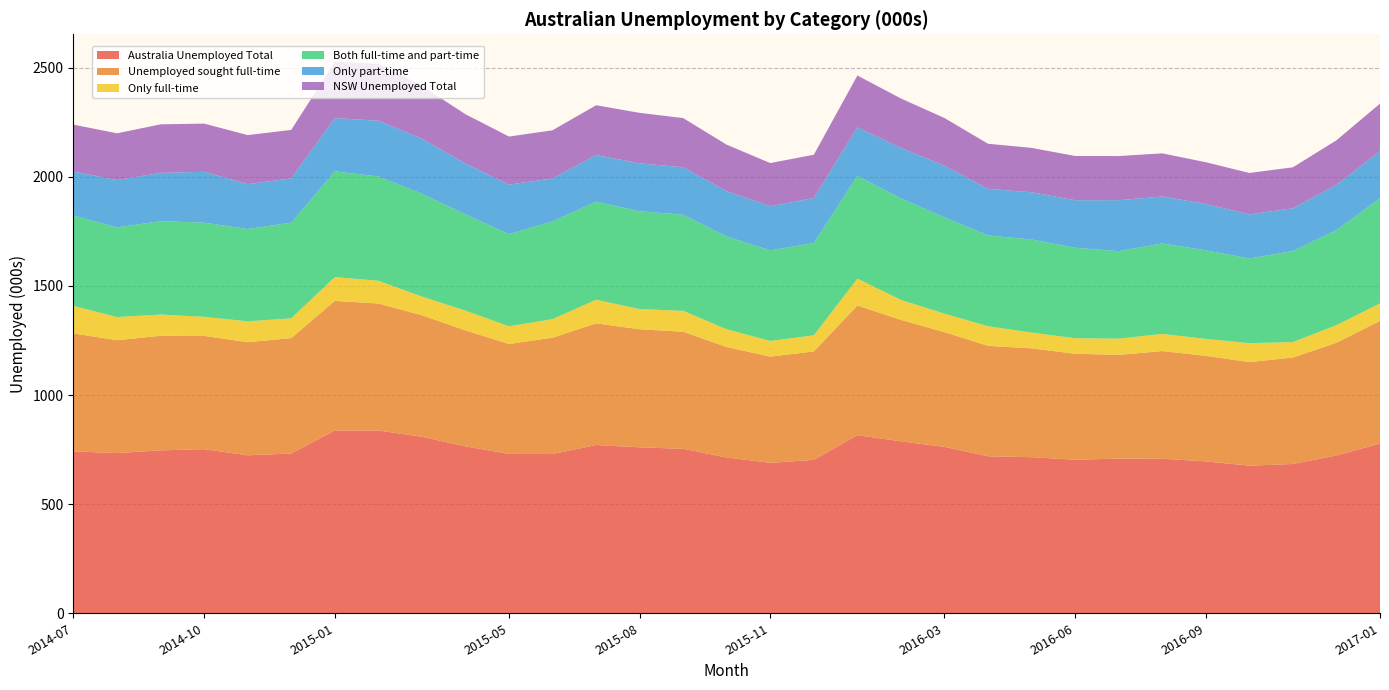

Reading right to left, extract all data points from this chart.

Australia Unemployed Total: 777.6	723.2	684.0	676.4	696.0	708.1	708.8	703.5	715.1	719.4	762.3	787.8	816.1	703.0	689.1	713.8	753.6	760.3	771.0	729.7	730.2	764.7	808.8	837.5	837.6	732.0	723.8	752.0	746.4	733.8	741.7
Unemployed sought full-time: 562.1	516.3	487.9	474.7	483.6	493.4	475.2	485.6	498.8	505.9	525.9	556.4	594.1	496.8	486.9	506.1	536.3	540.9	557.5	533.0	503.6	531.6	556.9	581.9	593.7	528.9	518.4	518.9	525.0	517.2	540.6
Only full-time: 80.1	80.7	70.7	86.6	77.6	78.7	74.4	71.1	72.2	89.9	84.5	91.5	123.2	73.9	71.8	81.2	95.8	92.6	108.3	84.9	81.3	90.3	85.5	104.2	108.8	90.6	95.5	87.4	97.3	106.1	126.2
Both full-time and part-time: 482.0	435.6	417.2	388.1	406.0	414.7	400.9	414.5	426.6	416.0	441.4	465.0	470.8	422.9	415.1	424.9	440.5	448.3	449.2	448.1	422.2	441.2	471.4	477.7	484.8	438.4	422.9	431.5	427.7	411.1	414.4
Only part-time: 215.5	206.9	196.1	201.7	212.4	214.7	233.5	218.0	216.3	213.4	236.4	231.4	222.0	206.2	202.2	207.6	217.2	219.4	213.4	196.7	226.6	233.1	251.9	255.6	244.0	203.0	205.3	233.1	221.4	216.6	201.1
NSW Unemployed Total: 217.8	204.4	187.5	190.0	191.2	197.8	202.2	202.7	203.3	206.6	218.8	226.6	237.7	198.3	197.8	213.3	225.3	231.4	228.3	220.6	220.3	225.7	242.2	260.3	257.6	221.9	225.0	220.7	222.3	214.4	214.7